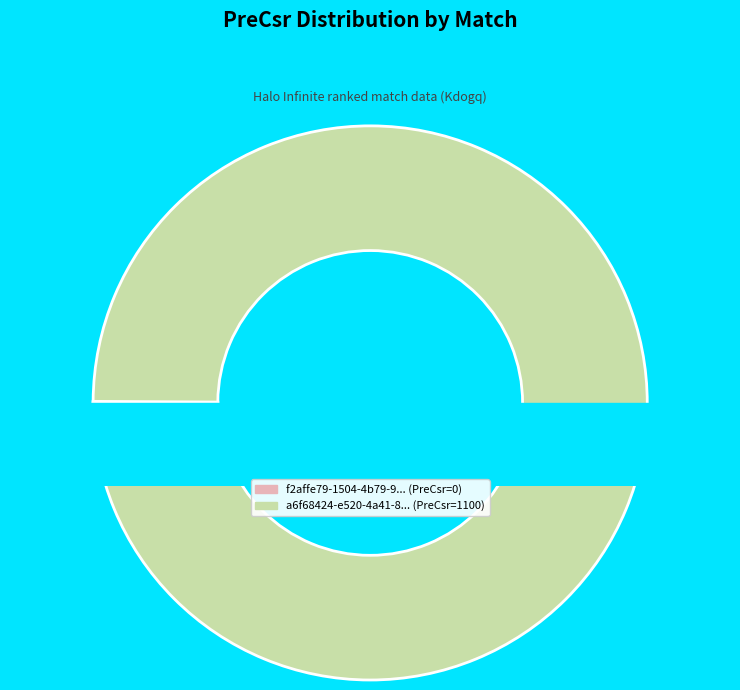

True or false: f2affe79-1504-4b79-90e0-da00f9296bda accounts for 0% of the total.

True